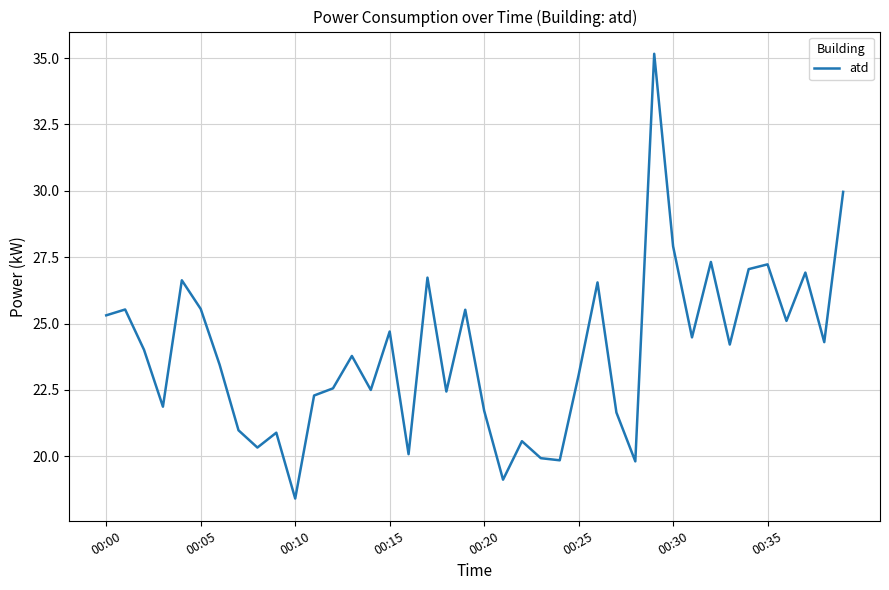

What is the sum of all values?

955.5